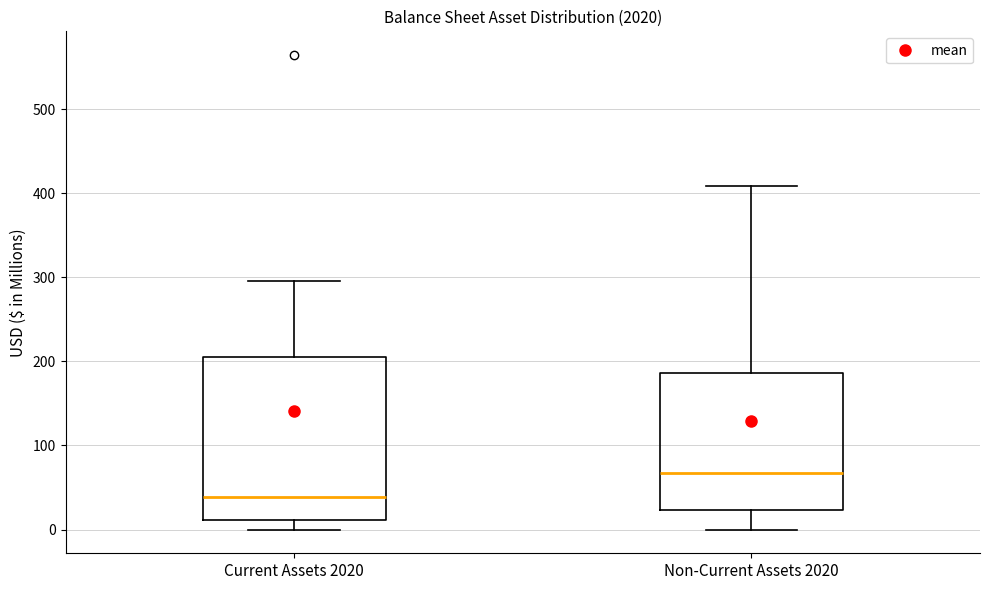

Where does the median line of the box for Non-Current Assets 2020 sit on the y-axis? The values are not printed on the chart, so give them approximately, as read against the axis.

70